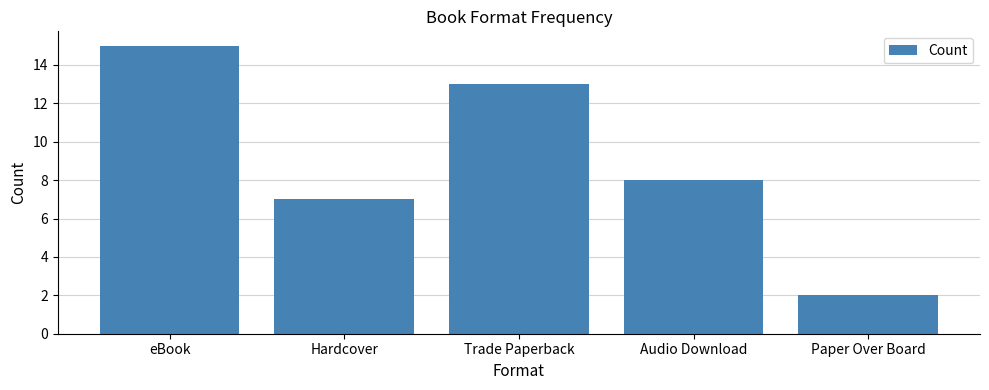

List the labels in order of value, smallest first.

Paper Over Board, Hardcover, Audio Download, Trade Paperback, eBook